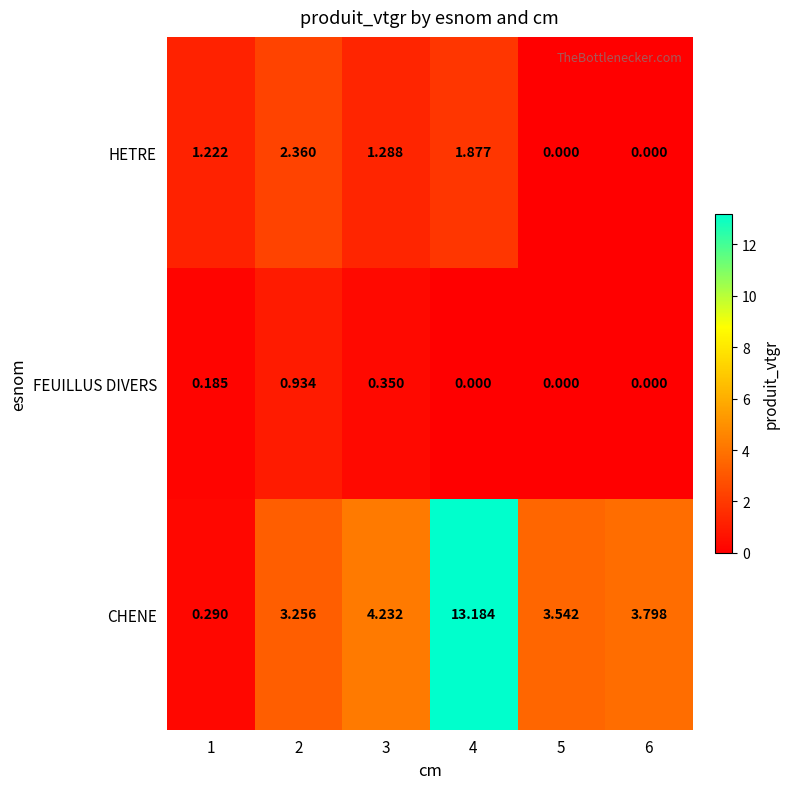

At how many categories does at least one series exceed 9?

1